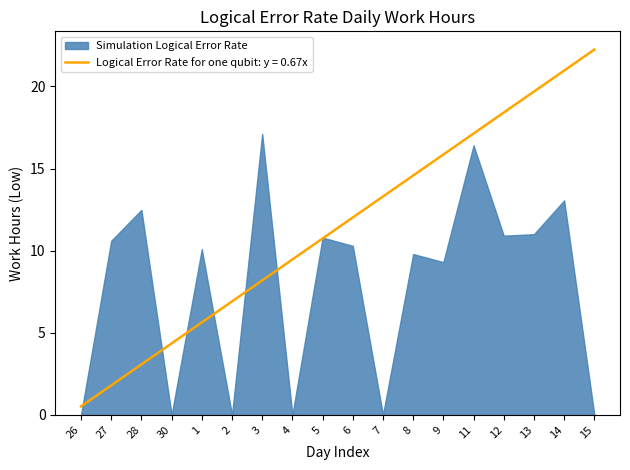

The value of Simulation Logical Error Rate at 27 is 10.6. True or false?

True